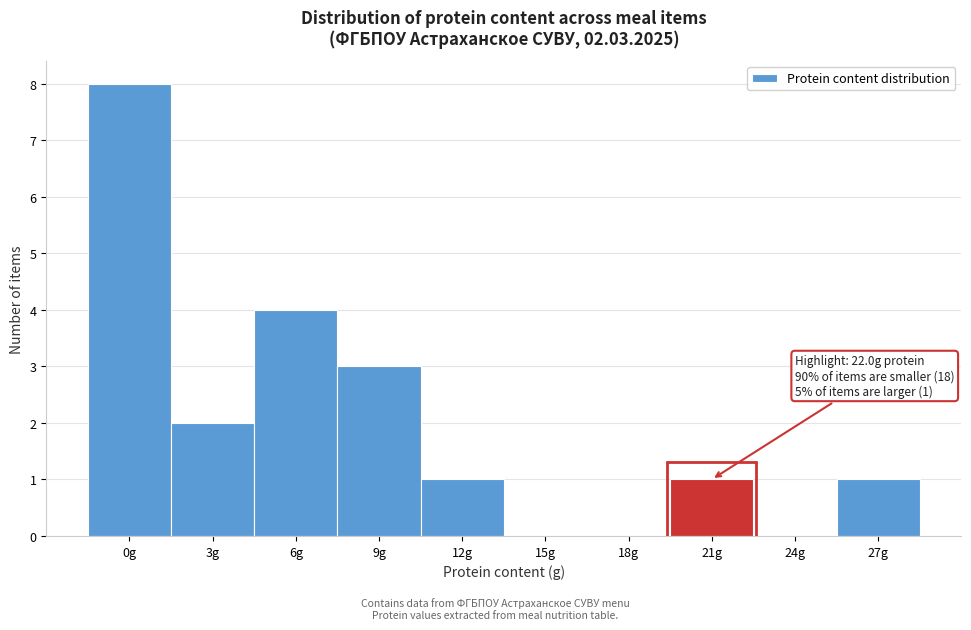

Reading left to right, list all the values displayed in this chart.

0g=8	3g=2	6g=4	9g=3	12g=1	15g=0	18g=0	21g=1	24g=0	27g=1